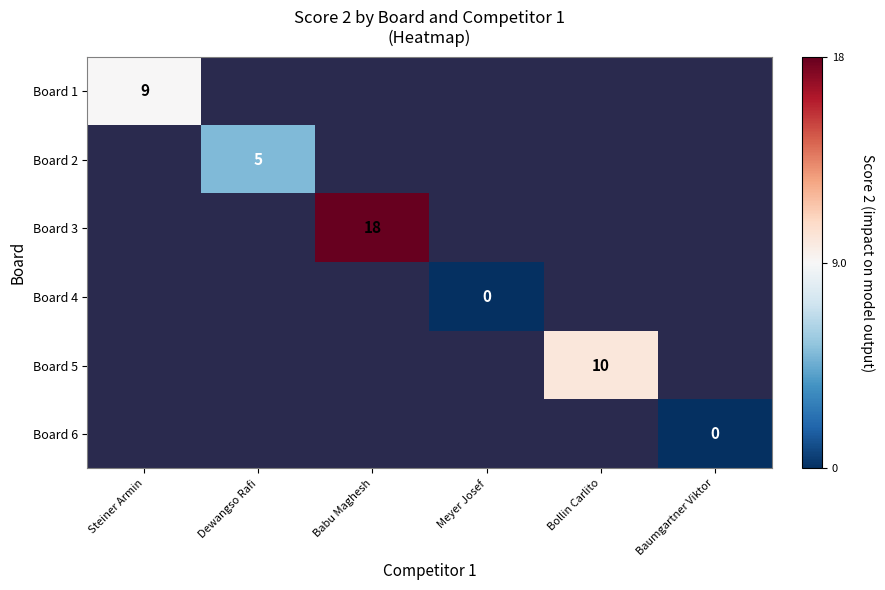

At Meyer Josef, list the series in order from largest to smallest.

Board 1, Board 2, Board 3, Board 4, Board 5, Board 6